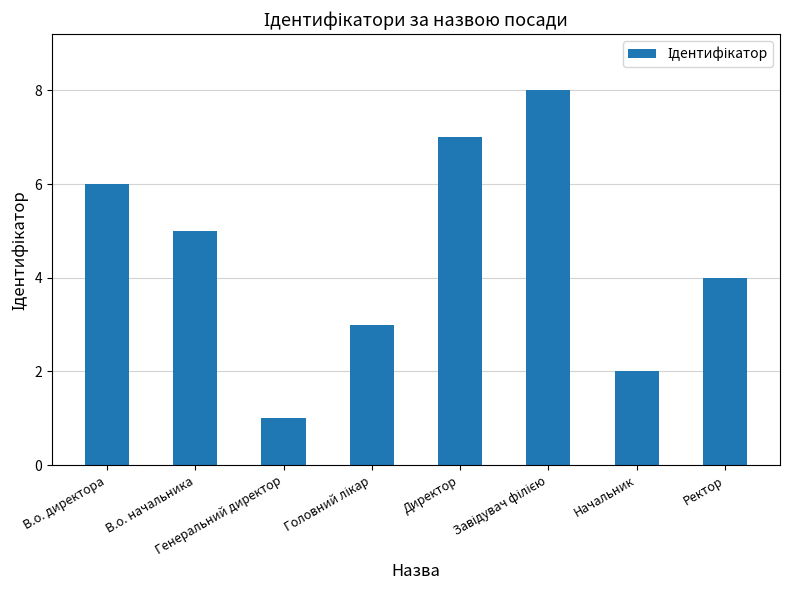

How many values are between 3 and 7?

5